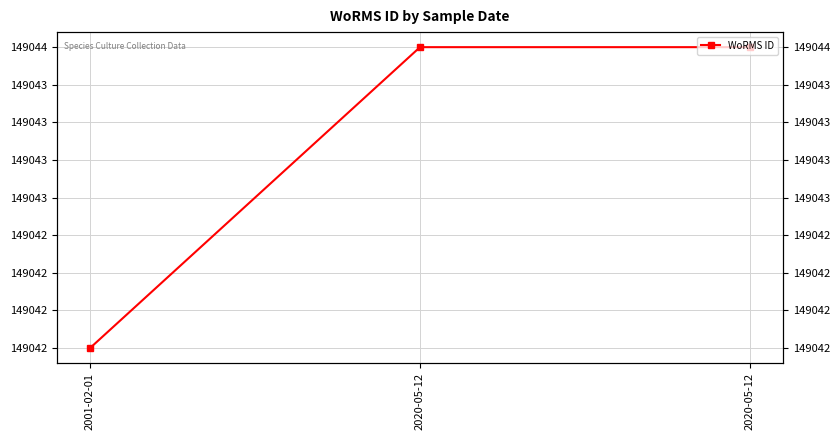

Reading right to left, transcribe all the data shown in this chart.

2020-05-12=149044	2020-05-12=149044	2001-02-01=149042